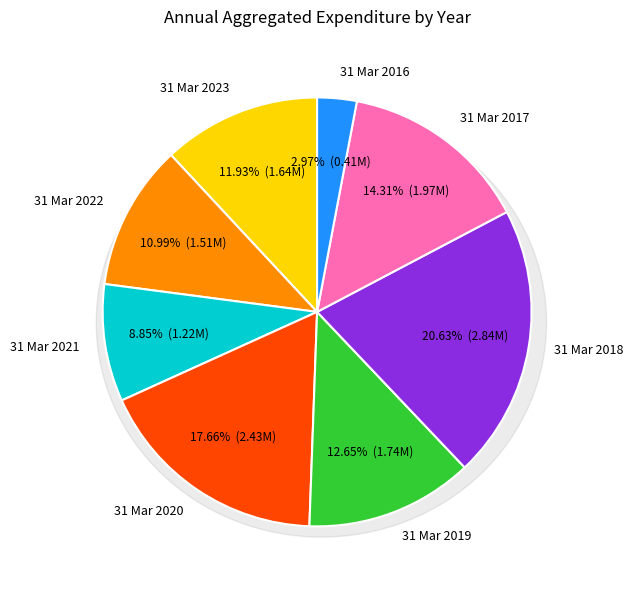

What percentage is the 31 Mar 2022 slice, to the nearest percent?

11%